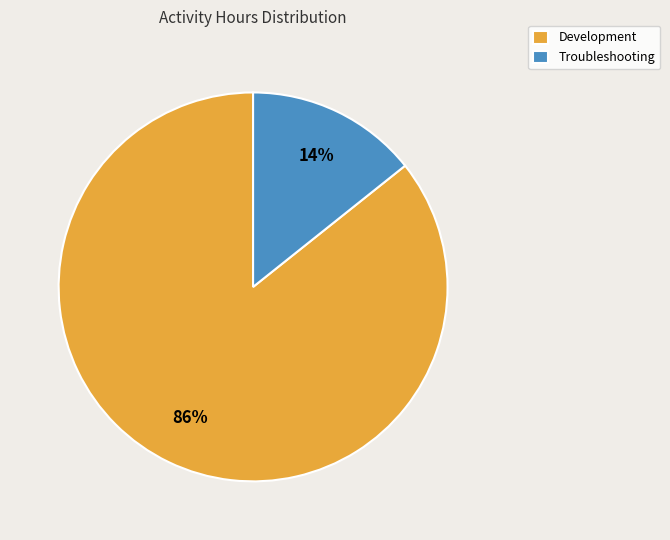

The Troubleshooting slice represents 14% of the pie. True or false?

True